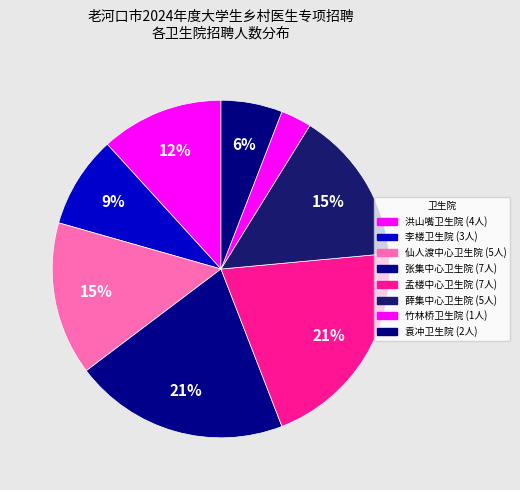

Count the number of slices in the pie.

8